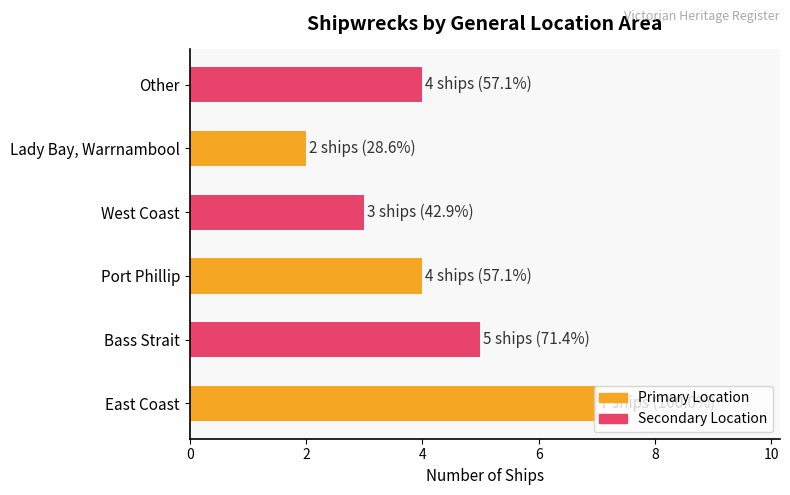

Read the value at East Coast.

7